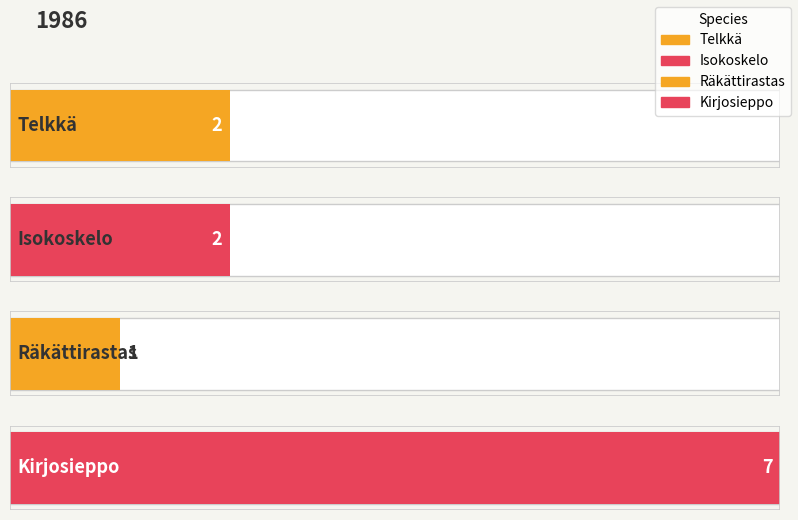

How many values are below 2?

1